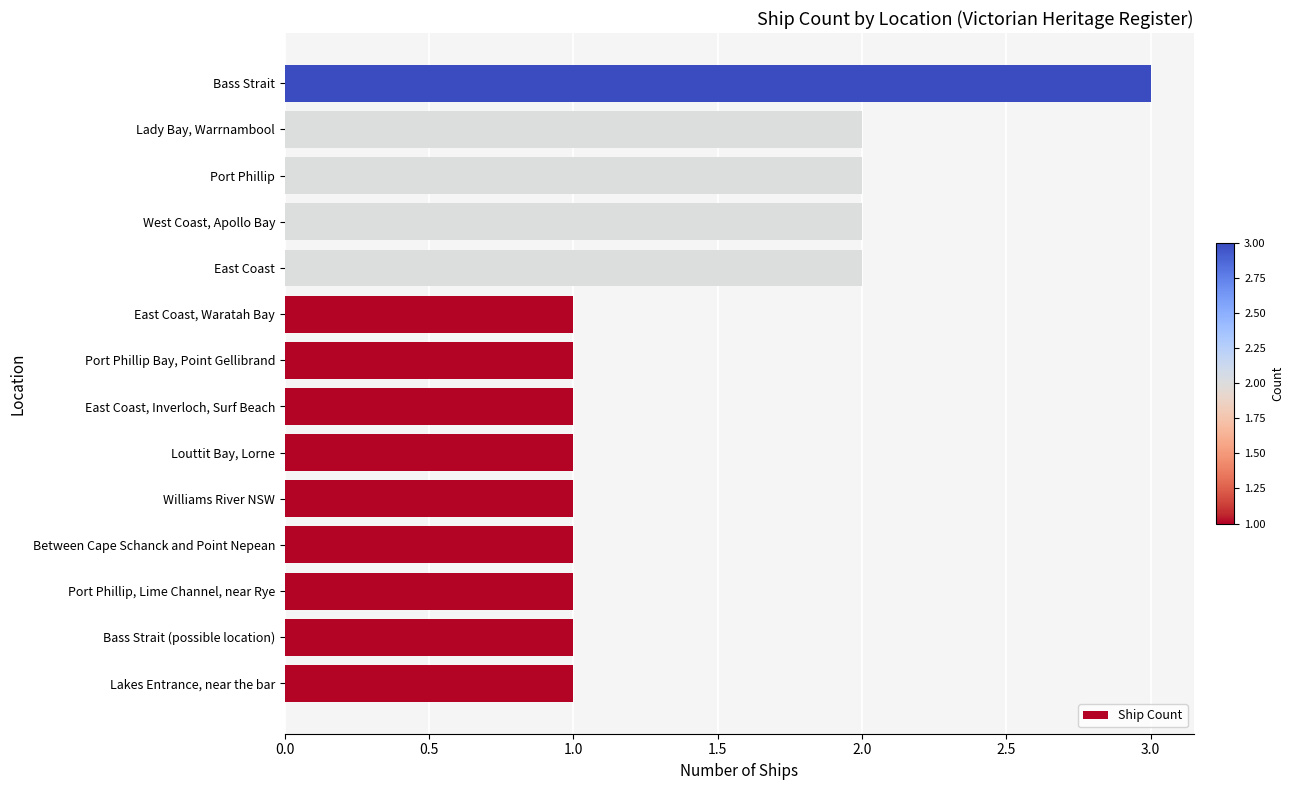

What is the change in value from Louttit Bay, Lorne to East Coast?

+1